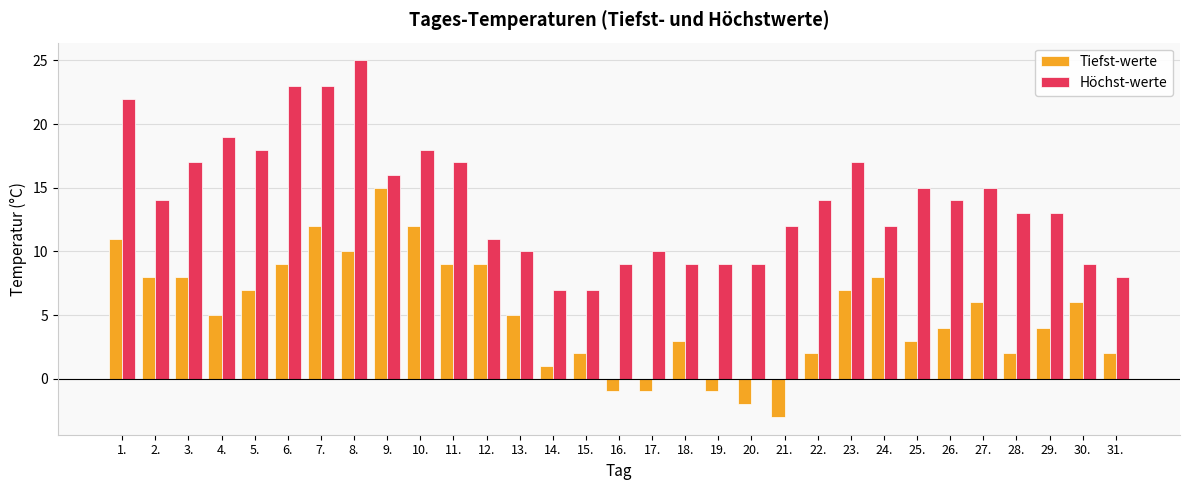

What is the sum of the Tiefst-werte values at 18. and 11.?

12